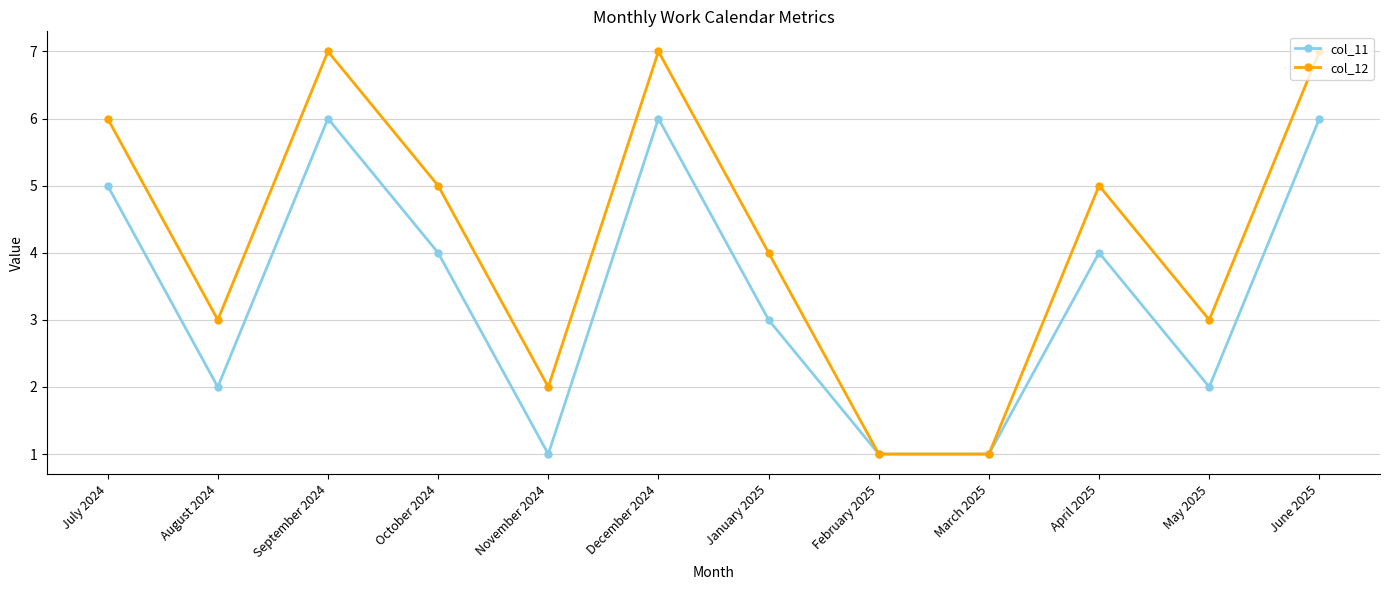

What are all the series names shown in the legend?

col_11, col_12